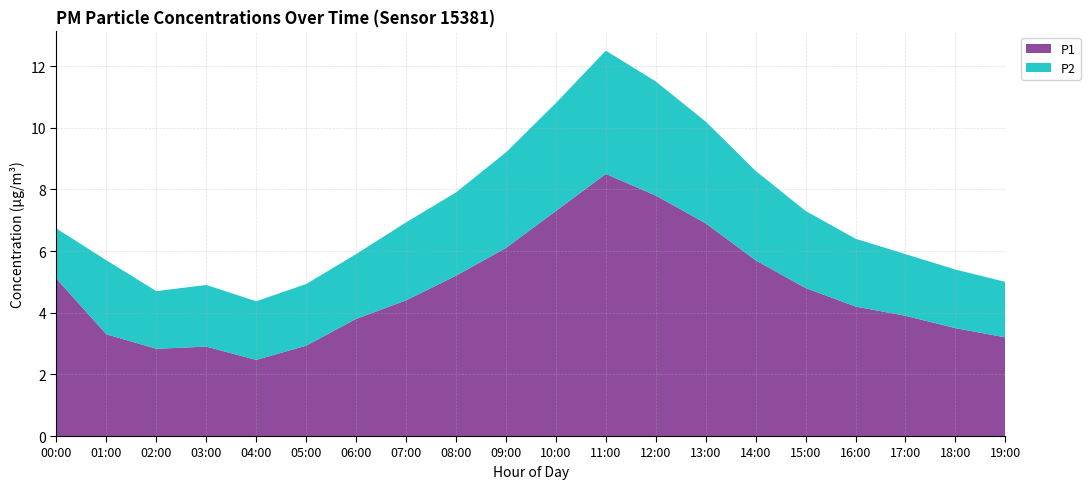

Reading right to left, transcribe all the data shown in this chart.

P1: 19:00=3.2	18:00=3.5	17:00=3.9	16:00=4.2	15:00=4.8	14:00=5.7	13:00=6.9	12:00=7.8	11:00=8.5	10:00=7.3	09:00=6.1	08:00=5.2	07:00=4.4	06:00=3.8	05:00=2.9	04:00=2.5	03:00=2.9	02:00=2.8	01:00=3.3	00:00=5.1
P2: 19:00=1.8	18:00=1.9	17:00=2.0	16:00=2.2	15:00=2.5	14:00=2.9	13:00=3.3	12:00=3.7	11:00=4.0	10:00=3.5	09:00=3.1	08:00=2.7	07:00=2.5	06:00=2.1	05:00=2.0	04:00=1.9	03:00=2.0	02:00=1.9	01:00=2.4	00:00=1.6